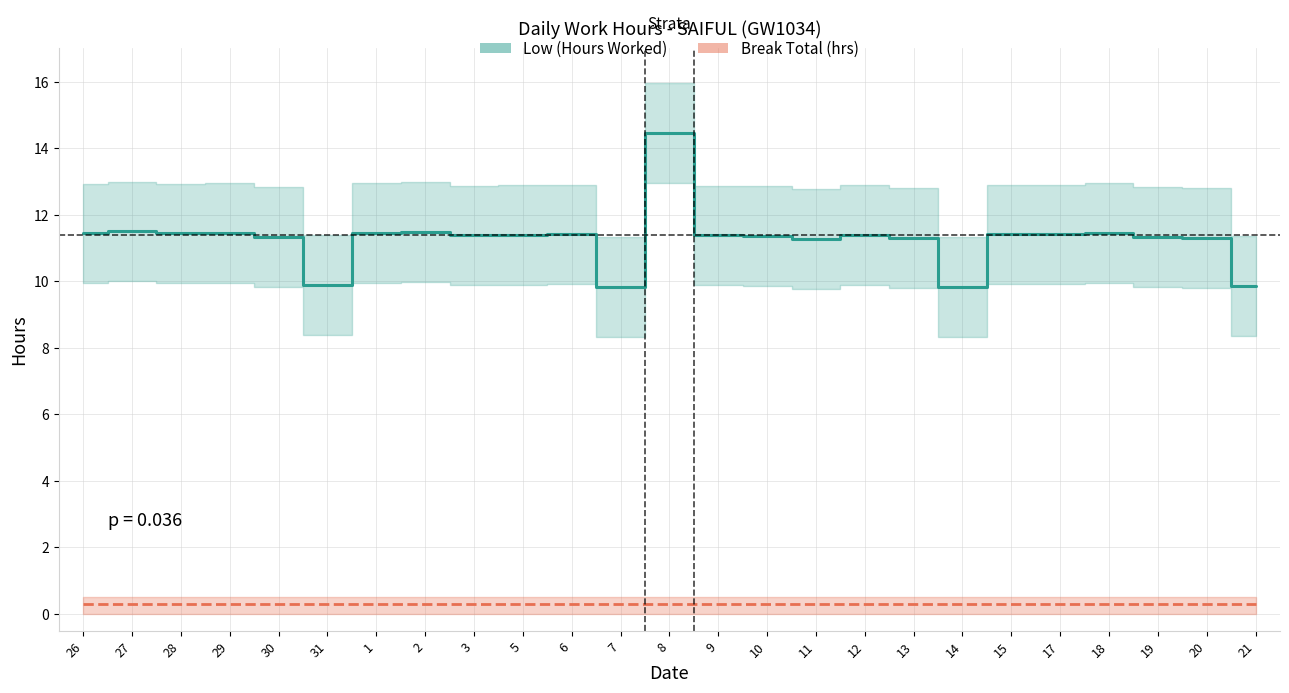

True or false: Break Total (hrs) has a value of 0.4 at 2.

False